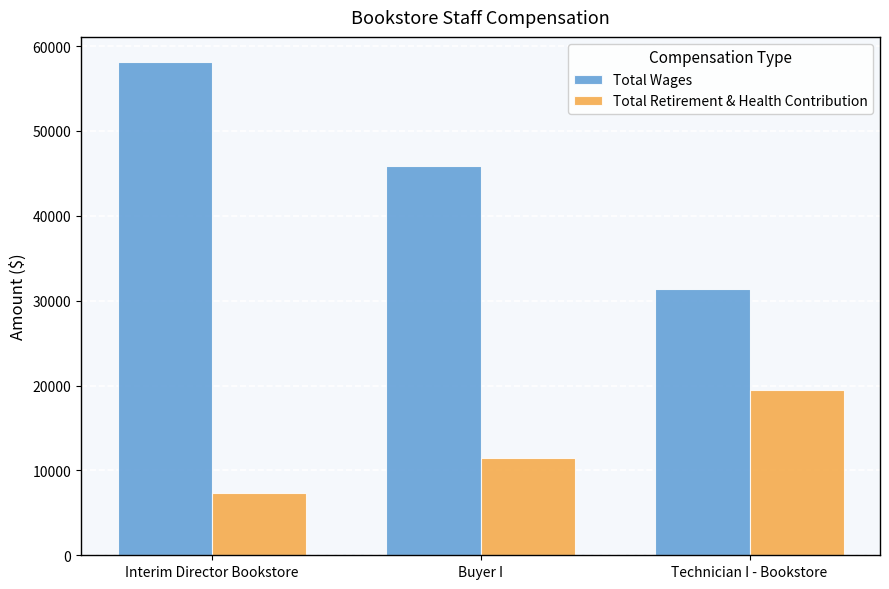

Which series changed the most between Interim Director Bookstore and Buyer I?

Total Wages